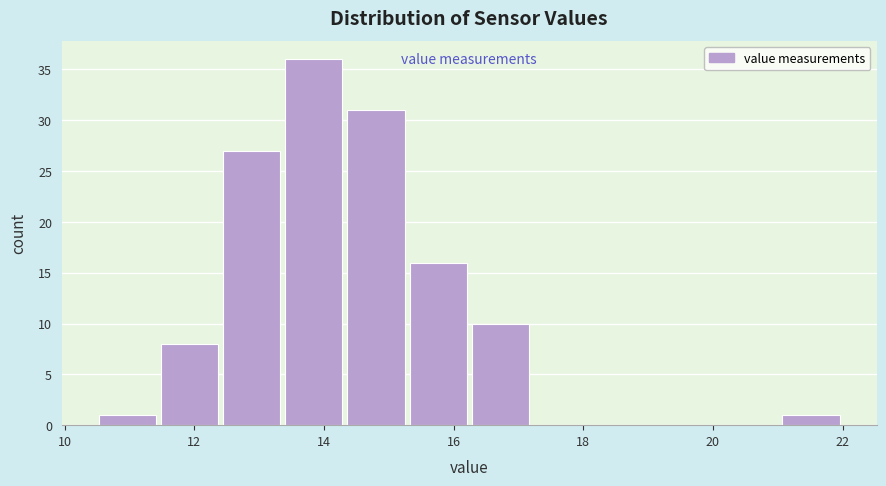

What is the height of the bar covering 12.4 to 13.4 on the x-axis? Neither the bar edges nor the heights are printed on the chart, so give them approximately, as read against the axes.

27